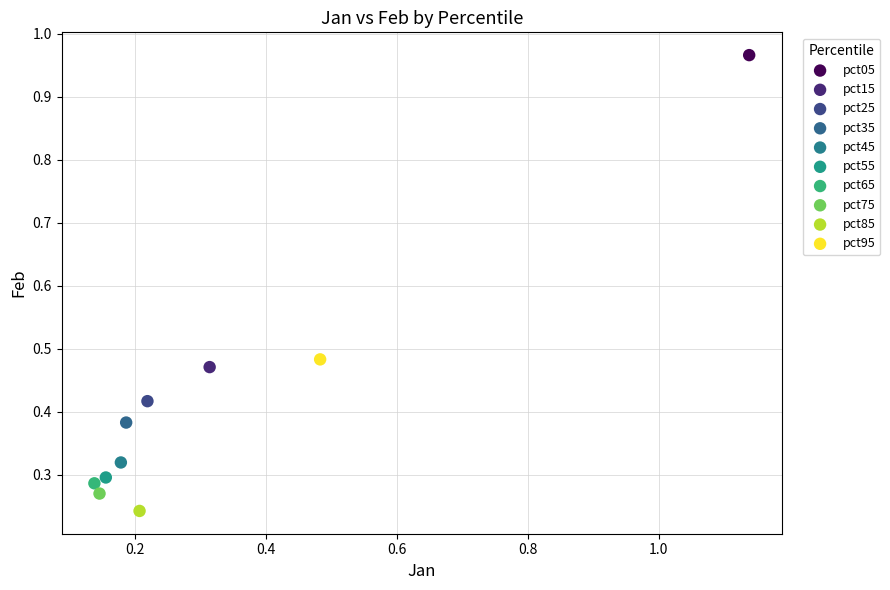

What are all the series names shown in the legend?

pct05, pct15, pct25, pct35, pct45, pct55, pct65, pct75, pct85, pct95